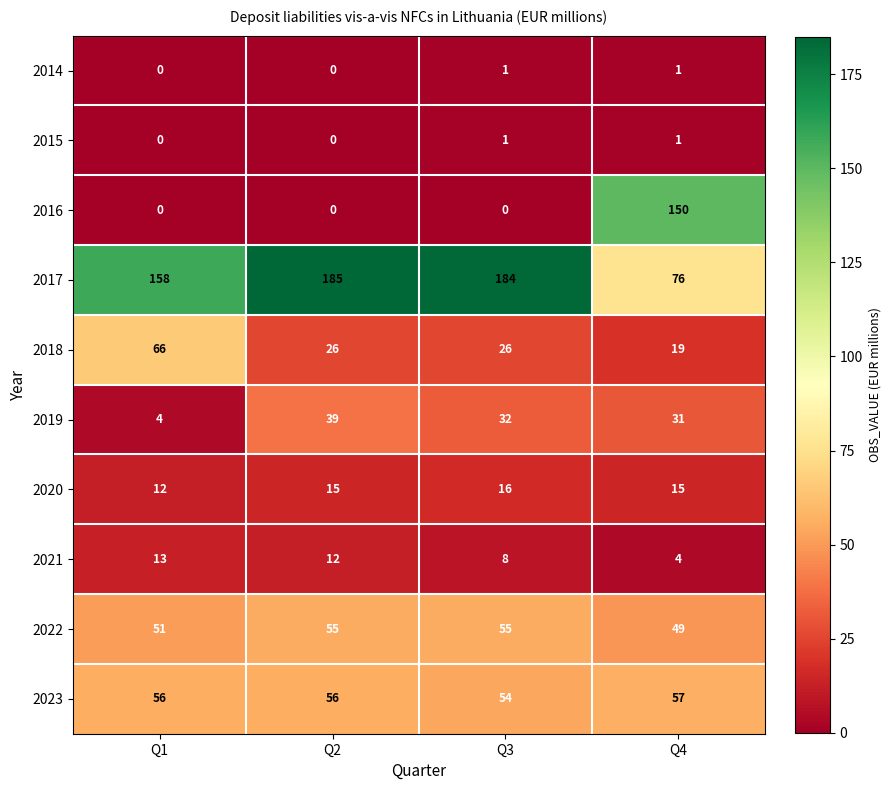

At which label is 2019 closest to 21?

Q4